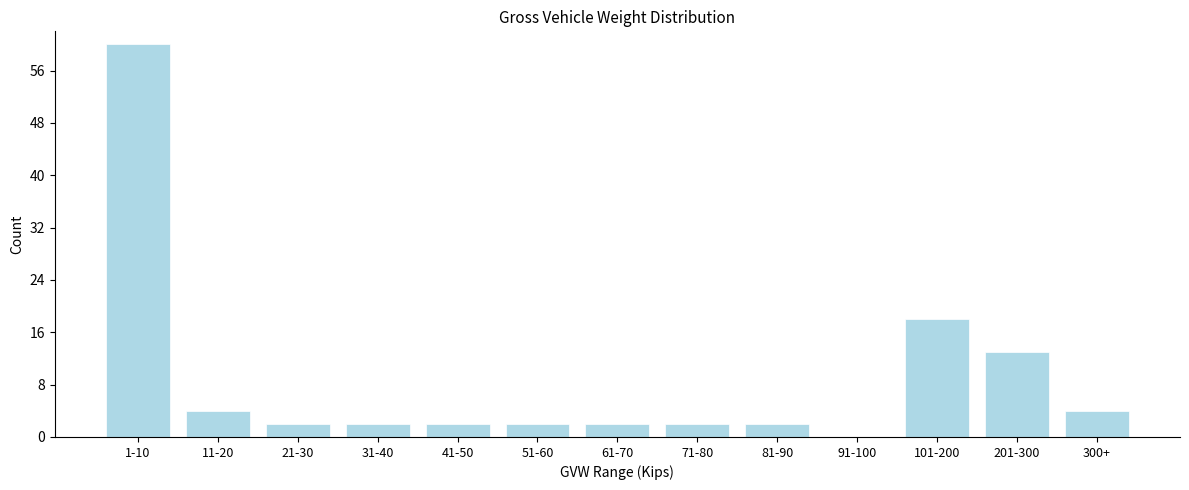

Reading left to right, extract all data points from this chart.

1-10=60	11-20=4	21-30=2	31-40=2	41-50=2	51-60=2	61-70=2	71-80=2	81-90=2	91-100=0	101-200=18	201-300=13	300+=4